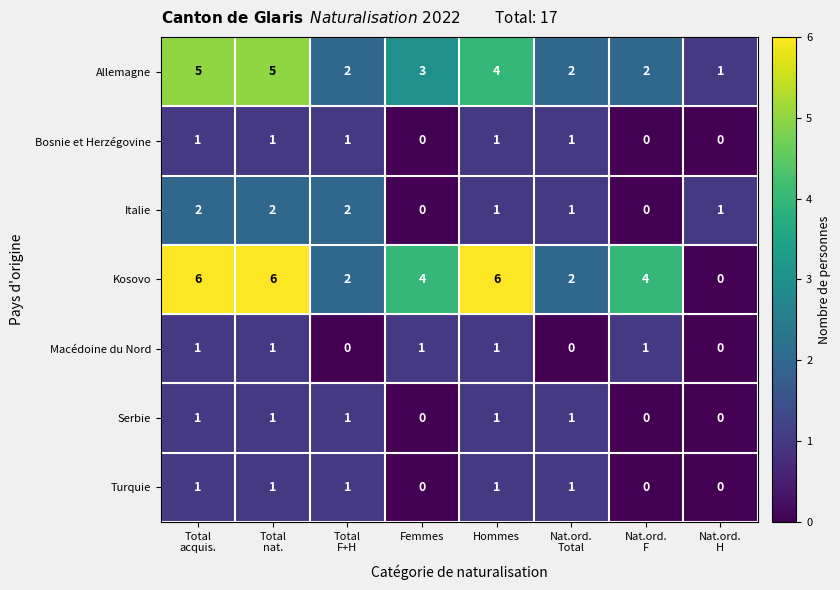

How many data points does each series have?

8